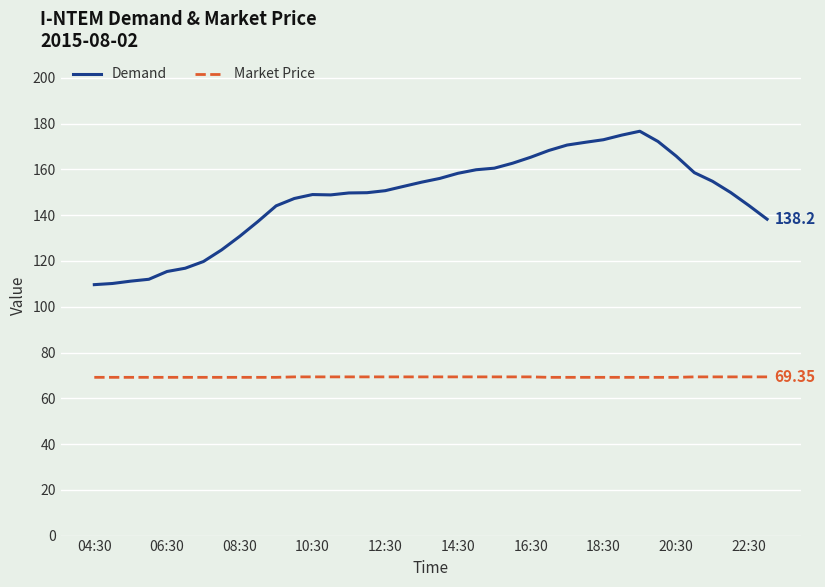

True or false: Demand and Market Price intersect in this chart.

False